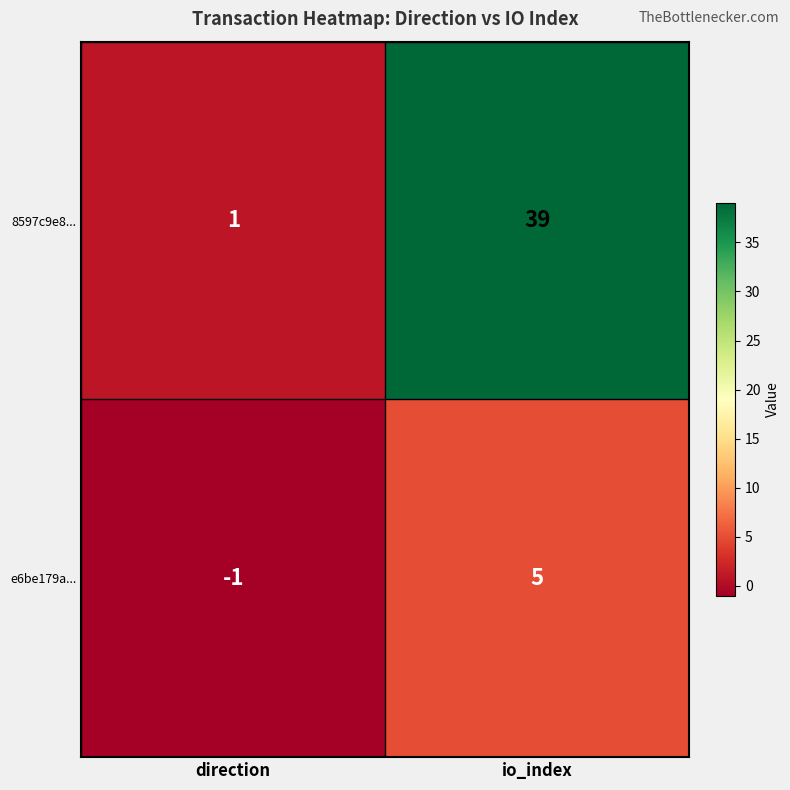

Reading left to right, transcribe all the data shown in this chart.

8597c9e8...: direction=1	io_index=39
e6be179a...: direction=-1	io_index=5